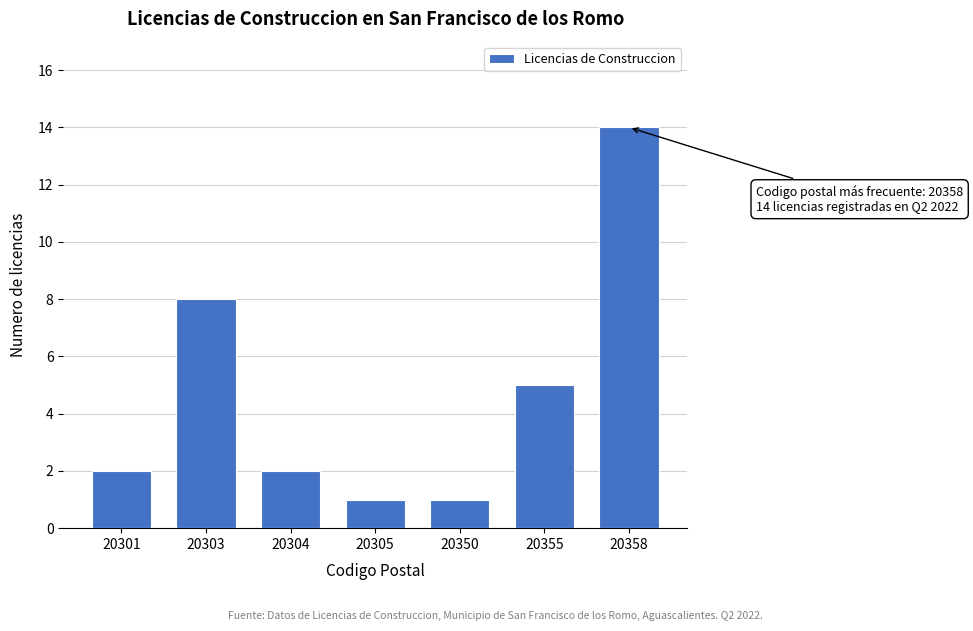

Reading right to left, list all the values displayed in this chart.

14	5	1	1	2	8	2